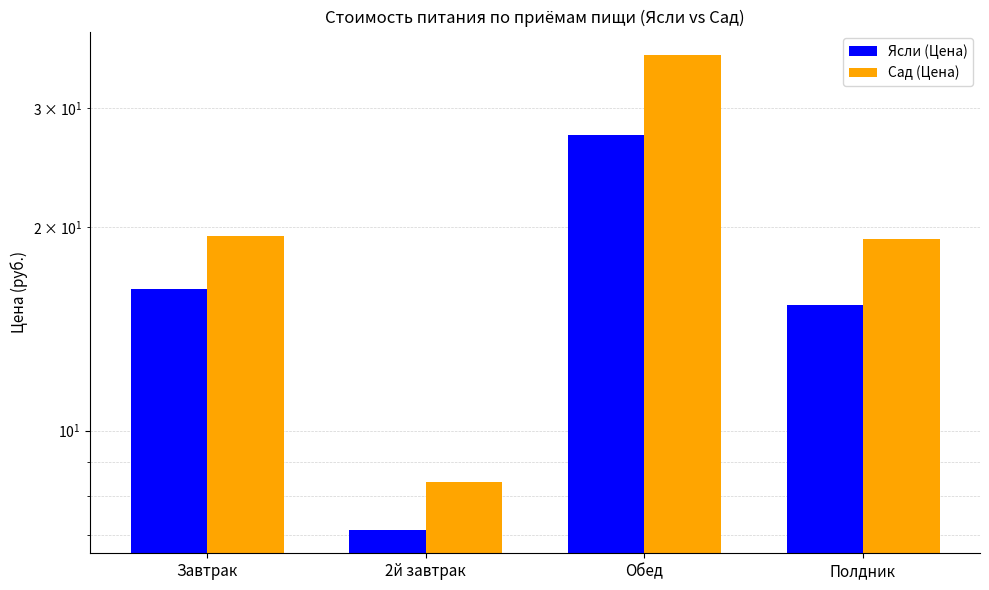

What is the sum of all Ясли (Цена) values?

66.1